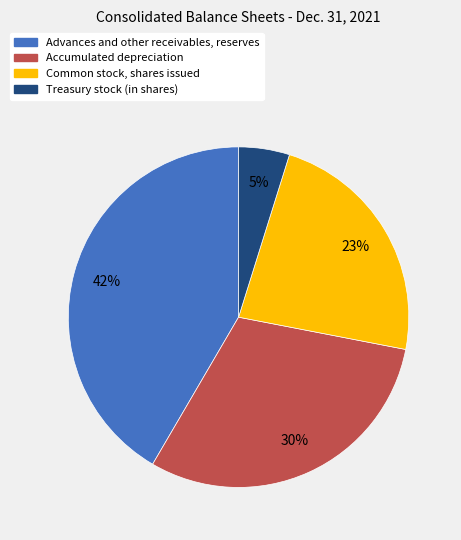

Which slice is the largest?

Advances and other receivables, reserves